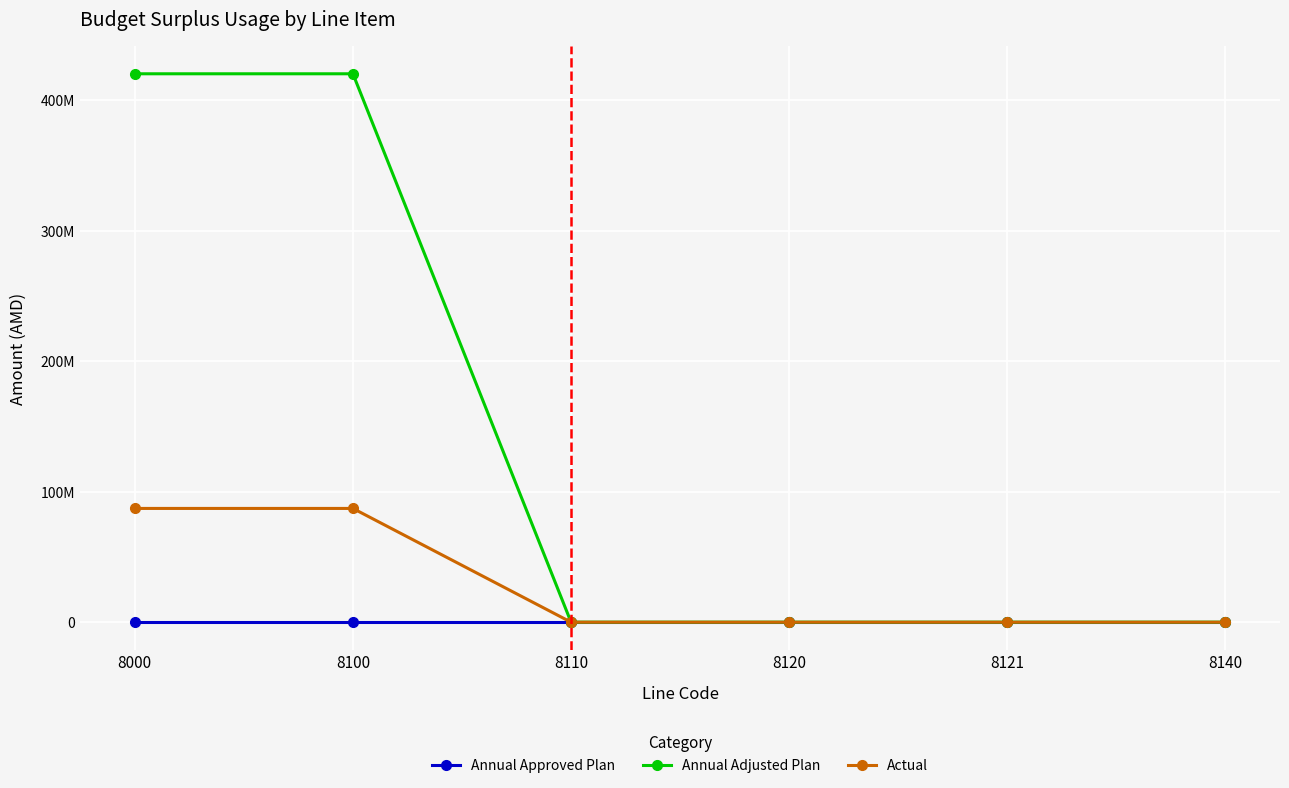

What is the maximum value shown in the chart?

420427500.0